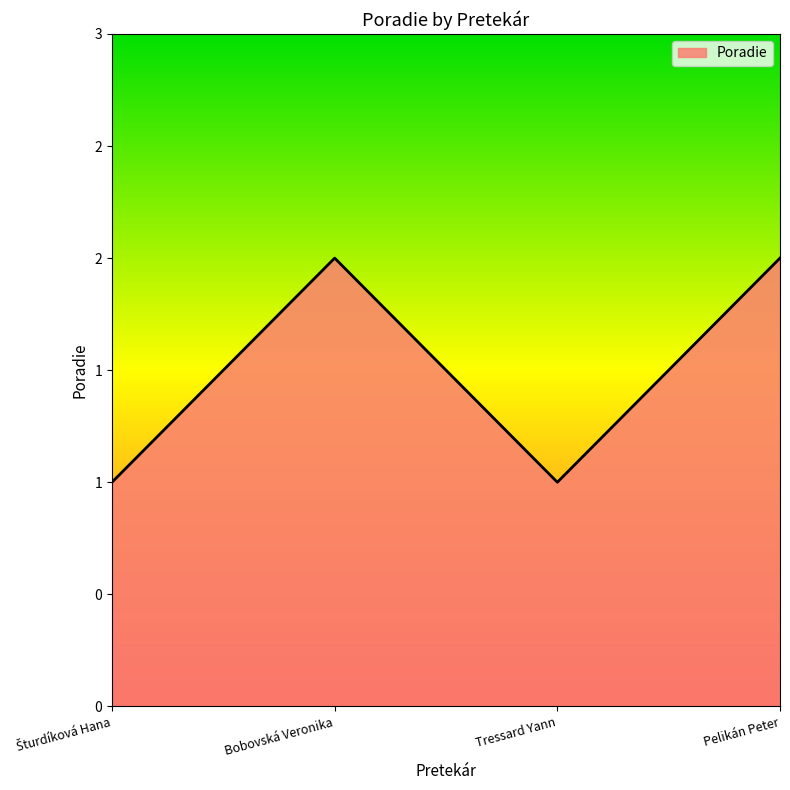

Is this an area chart (filled region under the line)?

Yes